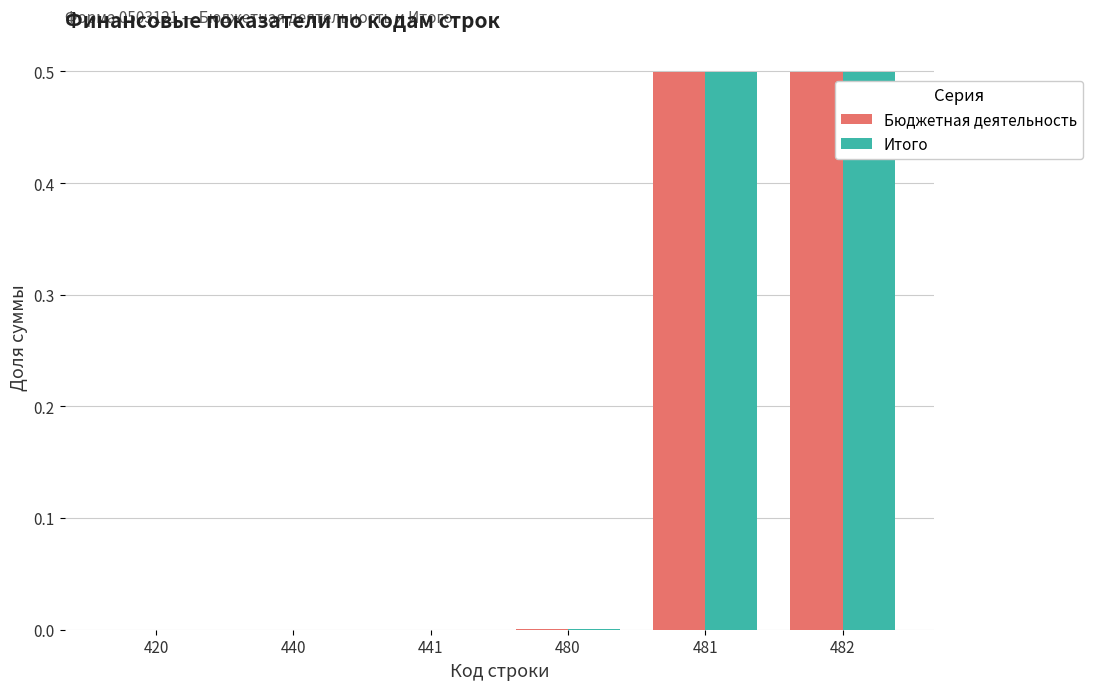

What value does the Итого series have at 482?

0.5